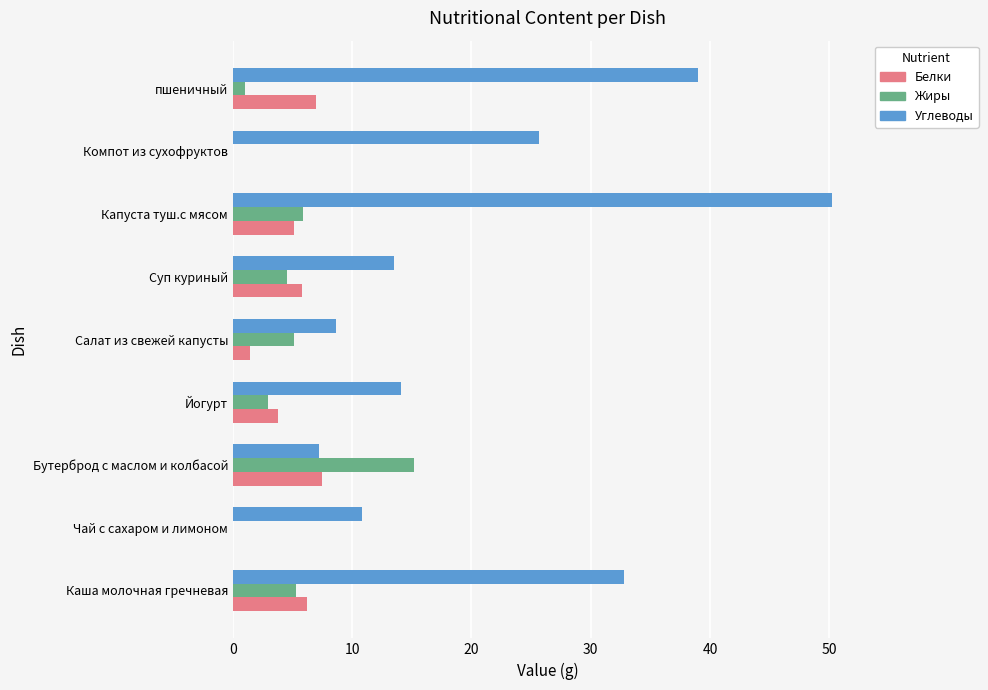

What is the maximum value for Жиры?

15.2